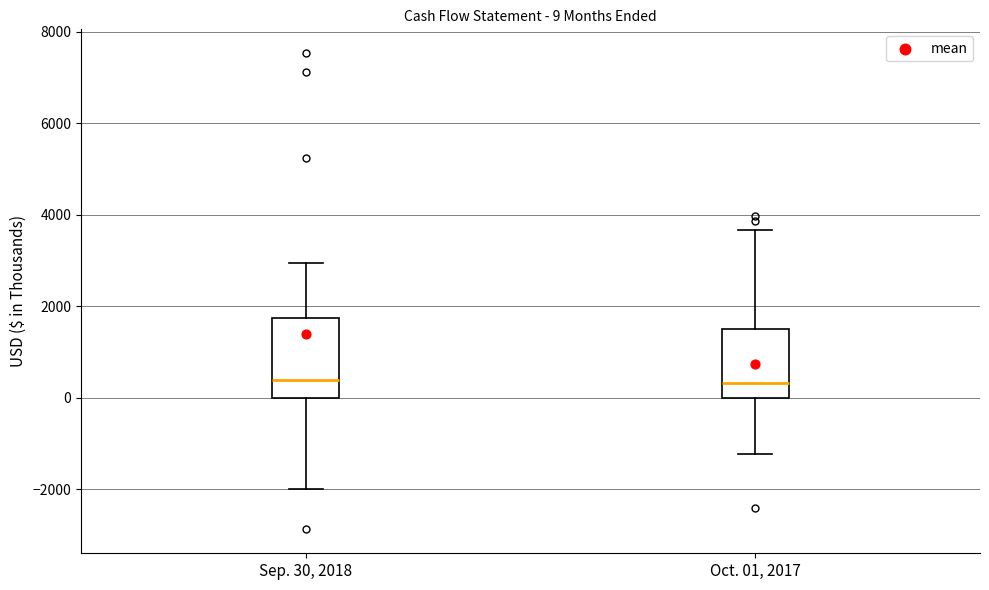

Which box is the tallest, from its lower edge to its upper edge?

Sep. 30, 2018